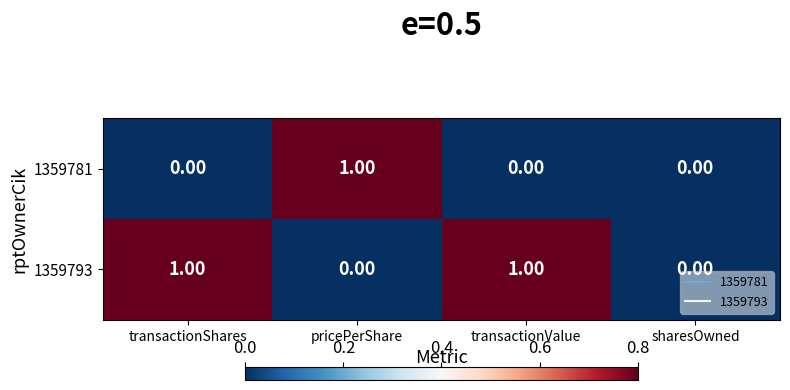

Which series has the largest total across all categories?

1359793